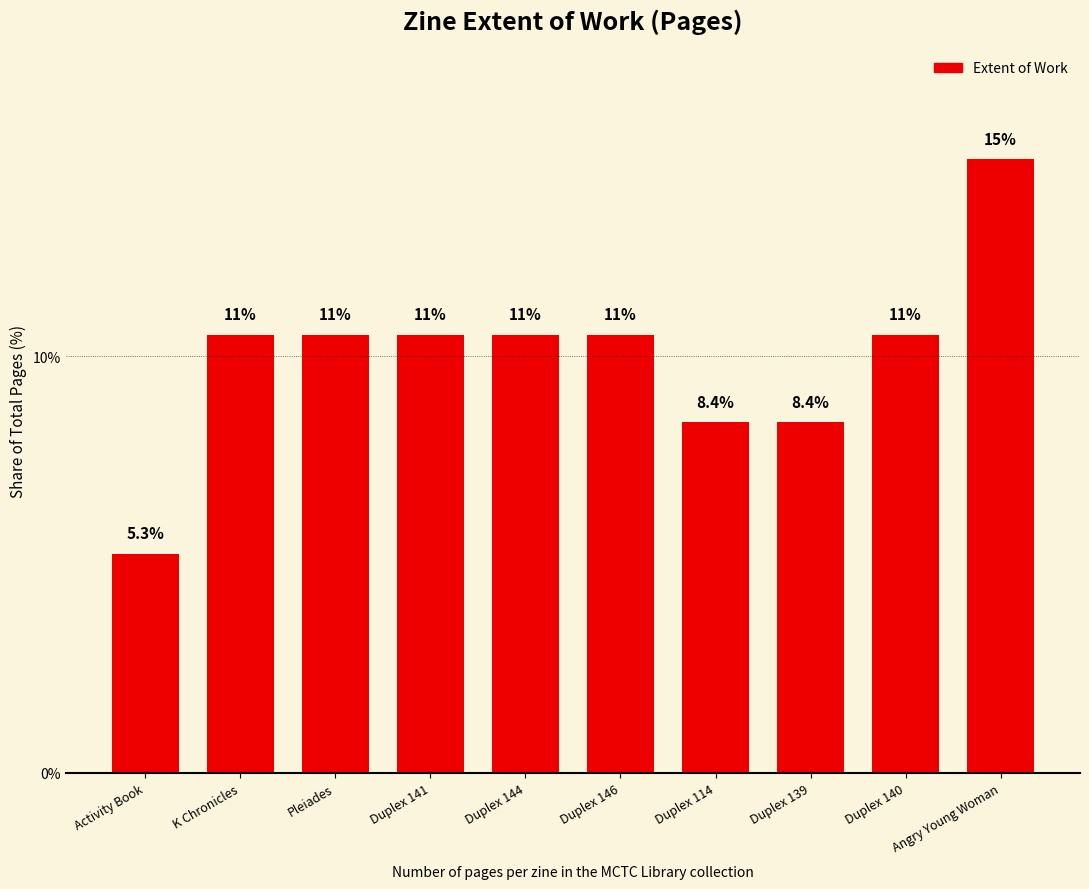

Does the chart contain stacked bars?

No